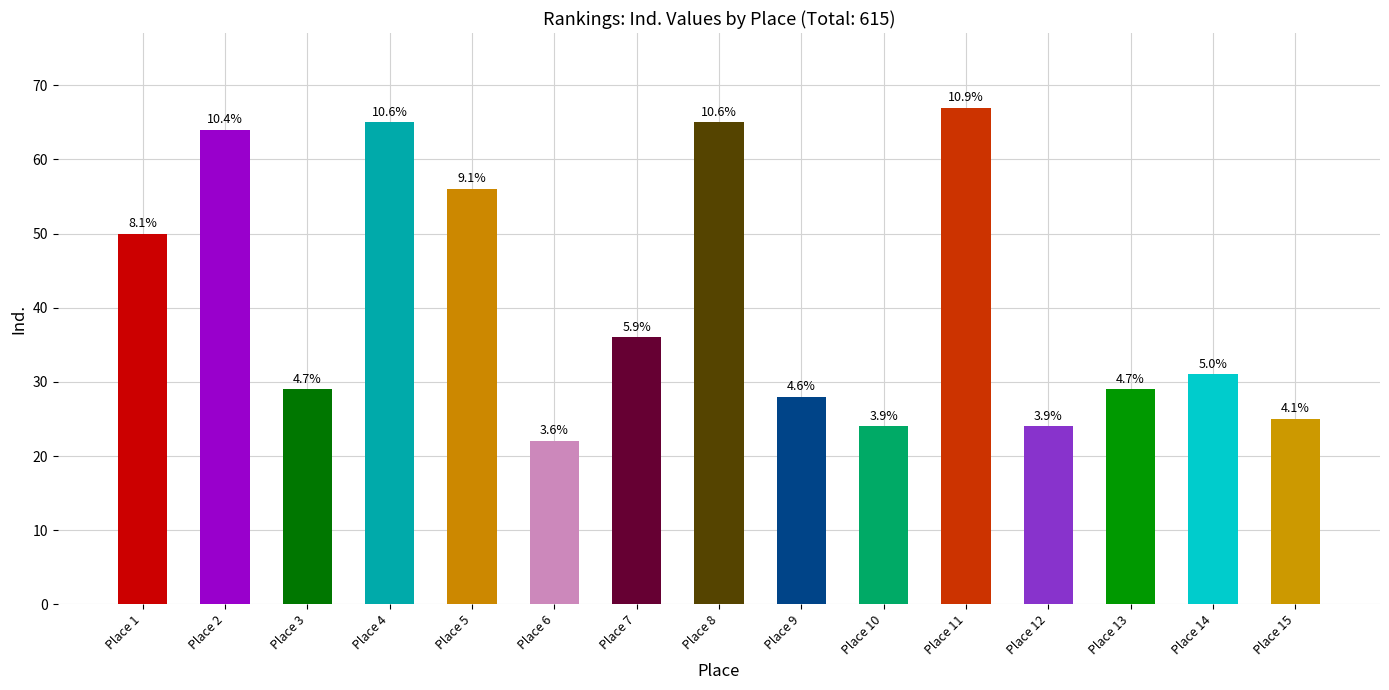

What is the sum of all values?

615